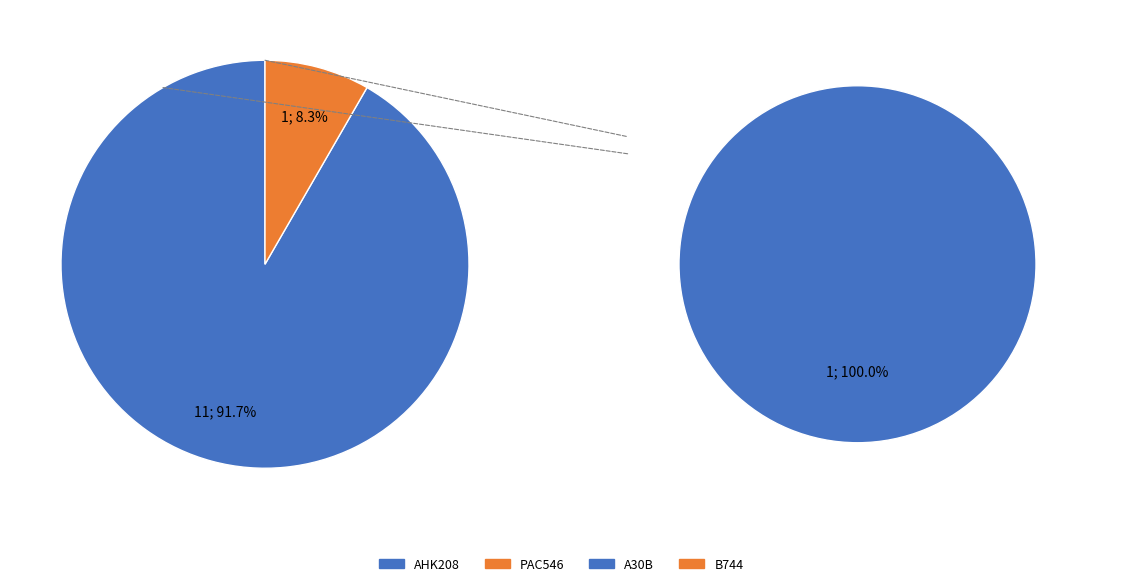

To the nearest percent, what is the average slice percentage?

50%